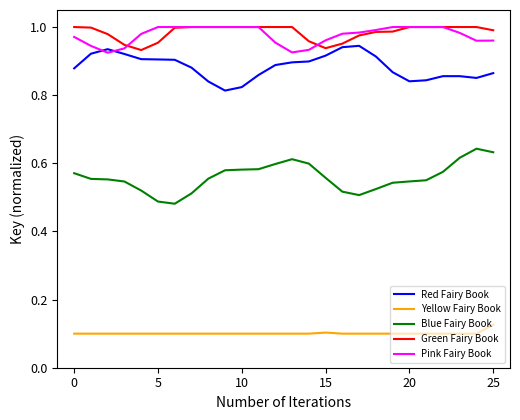

At how many categories does at least one series exceed 0?

26